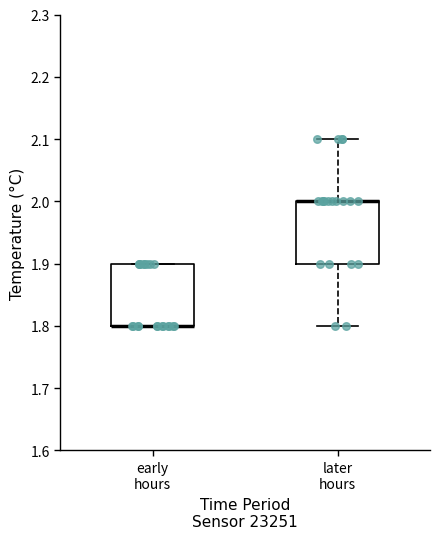

Reading left to right, read every box against the y-axis: the position of its median line, the range the box covers, and the ends of its whiskers. The values are not printed on the chart, so give them approximately, as read against the axis.

early hours: median 1.8 (drawn on the box's lower edge), box 1.8 to 1.9, whiskers 1.8 to 1.9
later hours: median 2.0 (drawn on the box's upper edge), box 1.9 to 2.0, whiskers 1.8 to 2.1